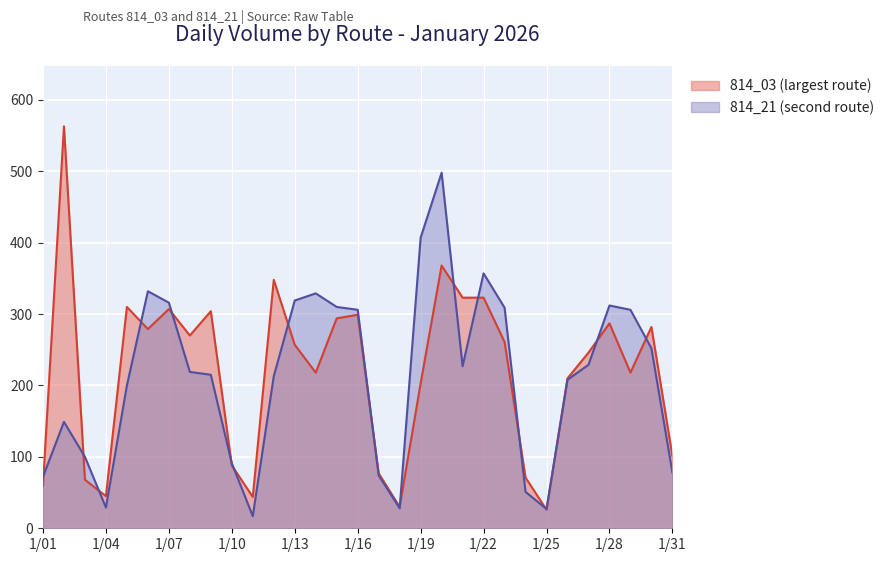

What is the approximate value of 814_03 (largest route) at 1/02, to the nearest 50?

550